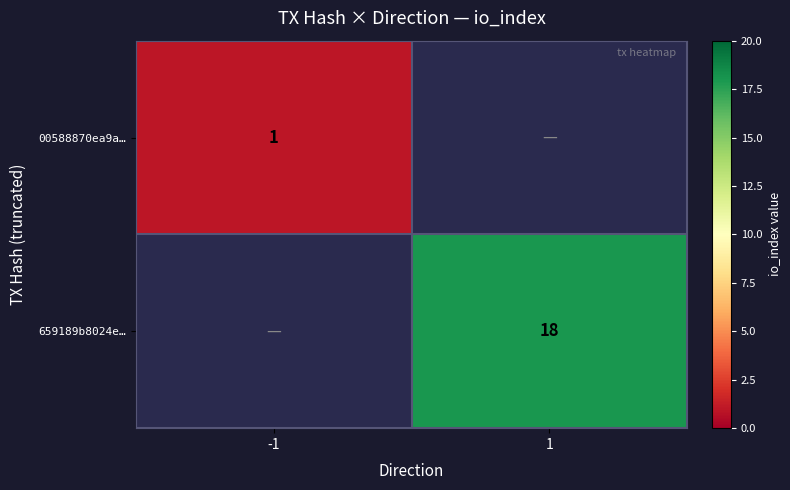

The value of 00588870ea9a… at -1 is 1. True or false?

True